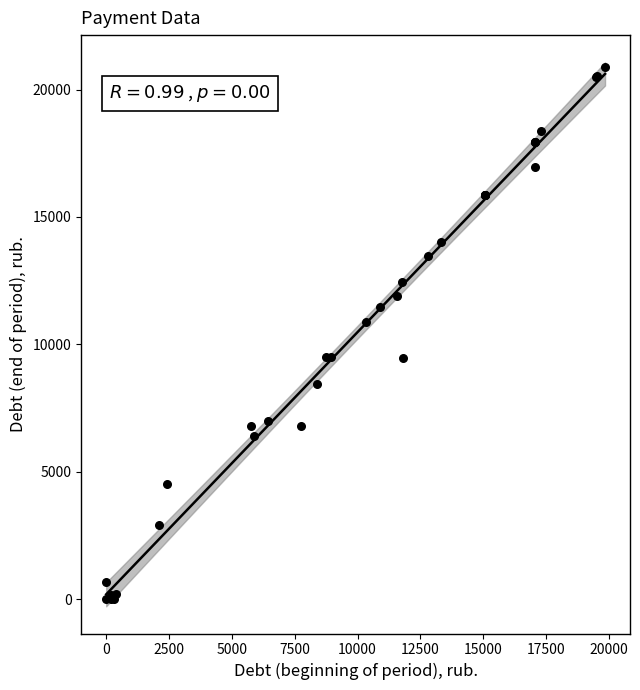

What Y value in the scatter plot is closest to 10443?

10870.9